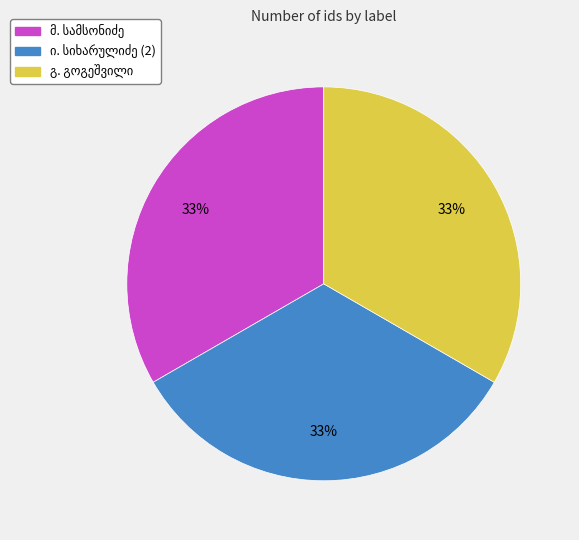

To the nearest percent, what is the average slice percentage?

33%